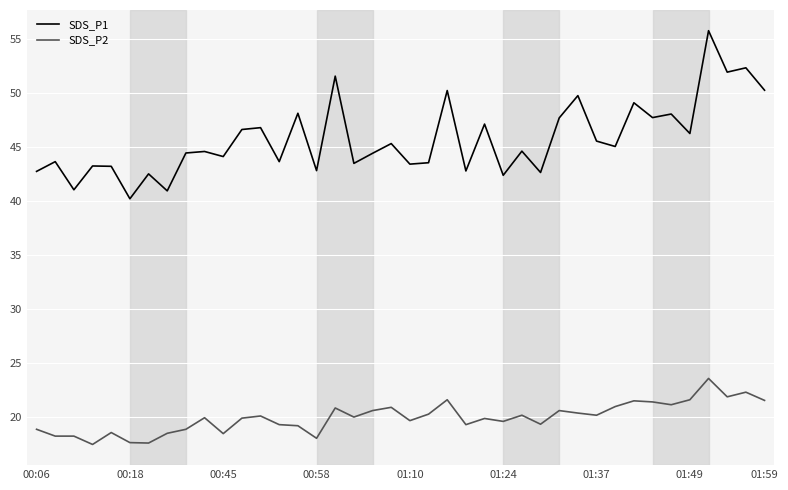

Which series has the largest range (max minus min)?

SDS_P1